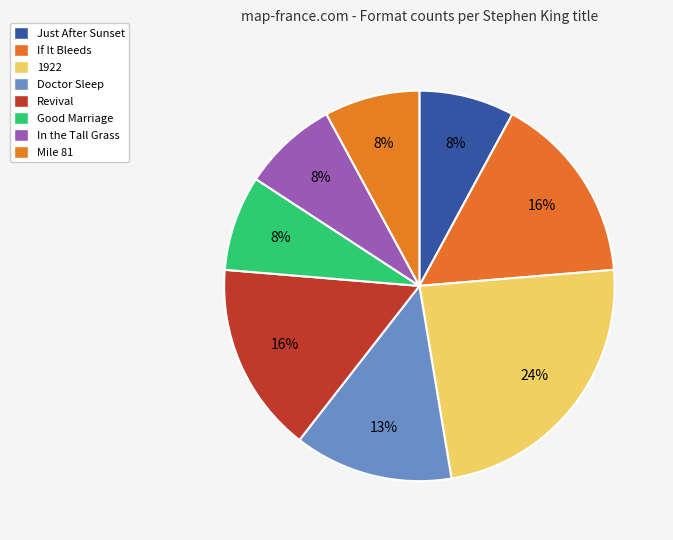

Rank the categories by value from lowest to highest.

Just After Sunset, Good Marriage, In the Tall Grass, Mile 81, Doctor Sleep, If It Bleeds, Revival, 1922